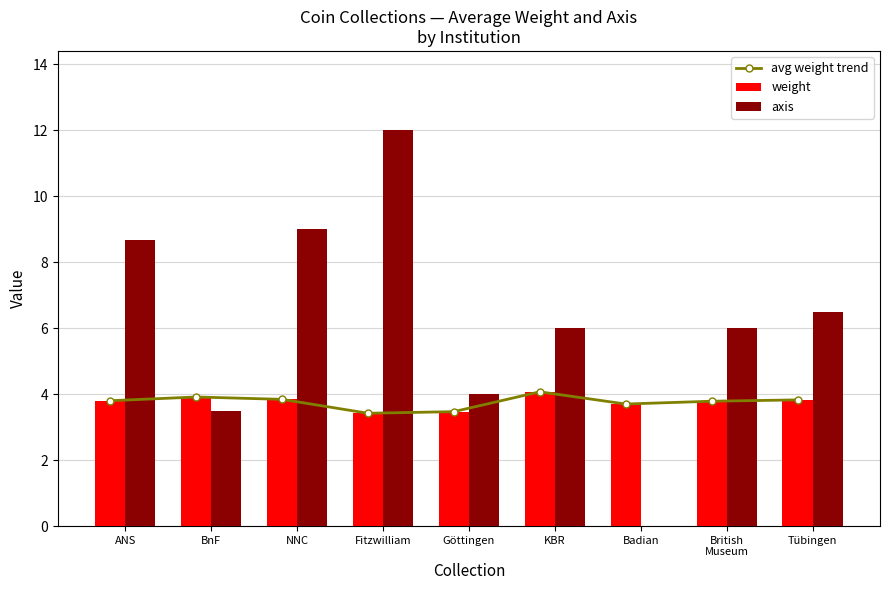

What is the sum of the avg weight trend values at KBR and Fitzwilliam?

7.5